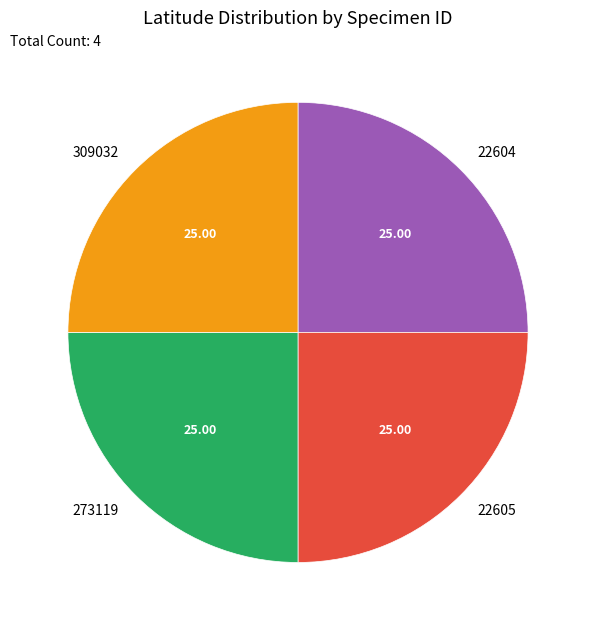

Is there a majority slice in this chart?

No